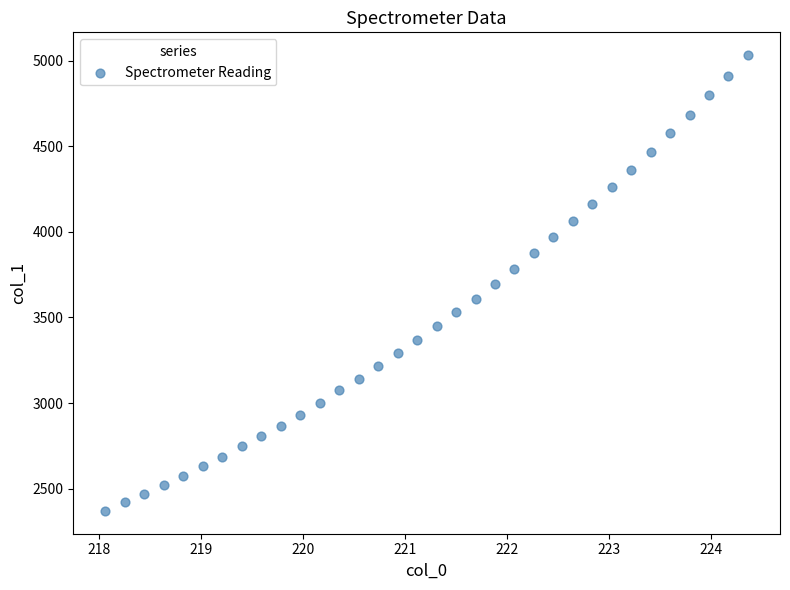

What is the range of Y values (max minus min)?

2663.7